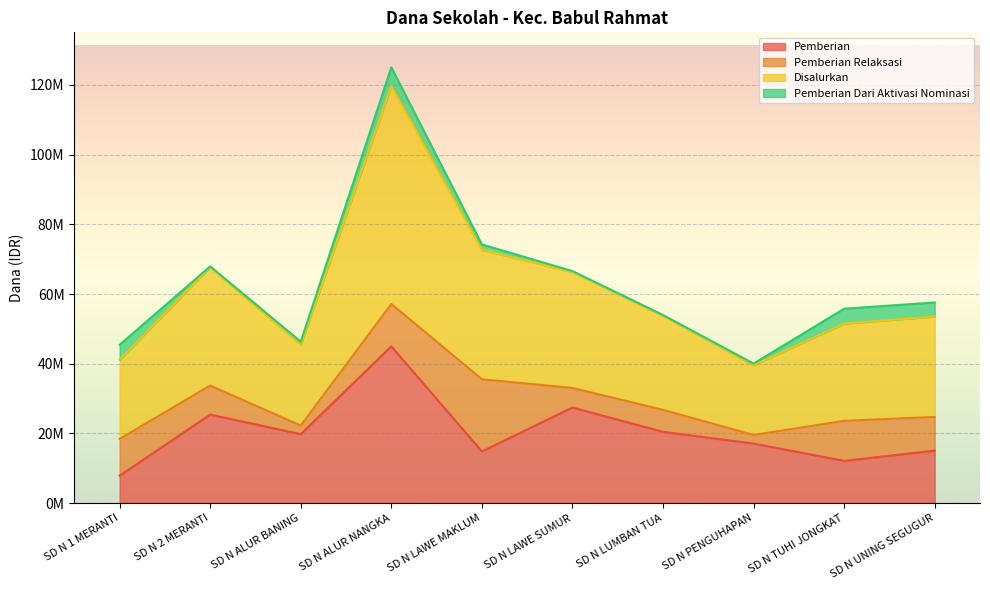

Is the value of Disalurkan at SD N PENGUHAPAN greater than the value of Pemberian at SD N LUMBAN TUA?

Yes